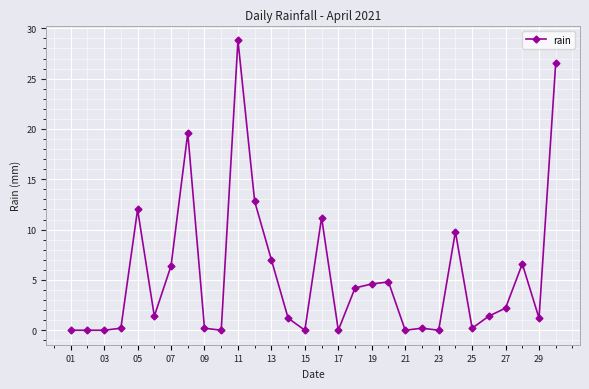

What is the greatest value displayed?

28.8